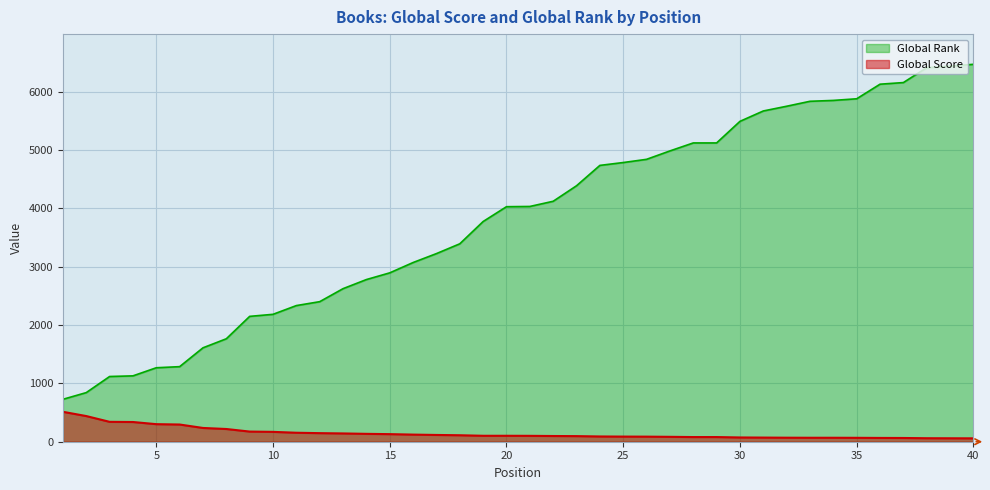

Is it true that Global Score equals 89 at 37?

False